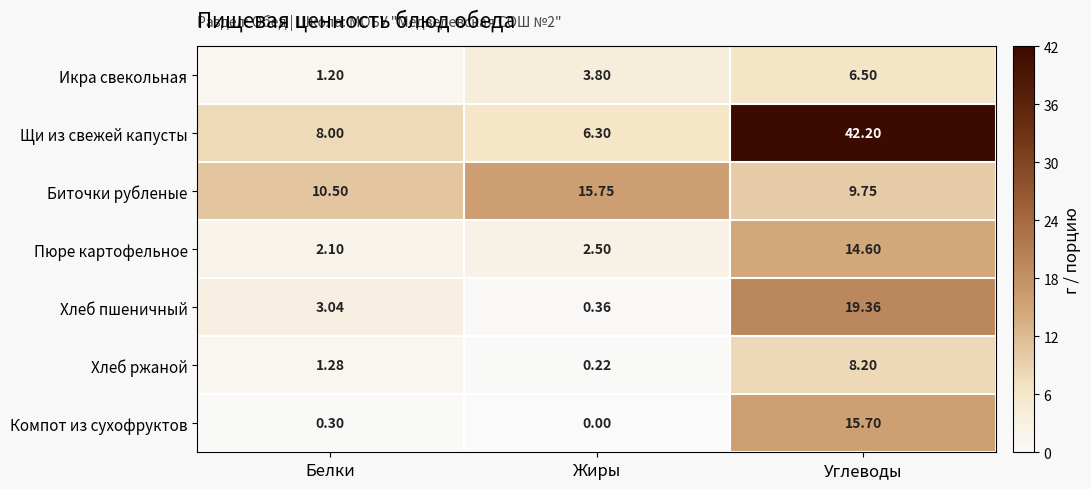

Where is Щи из свежей капусты nearest to the value 24?

Белки